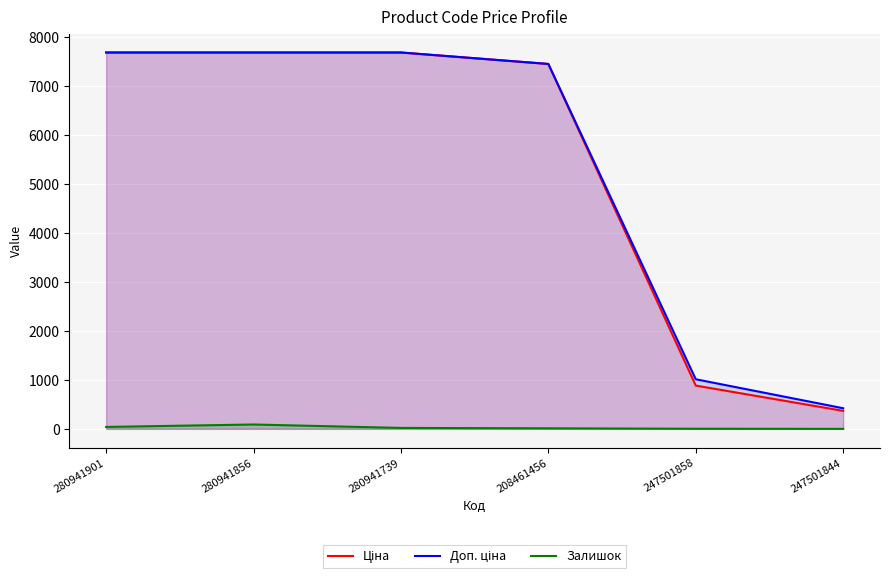

Rank the series at 208461456 from highest to lowest value.

Ціна, Доп. ціна, Залишок